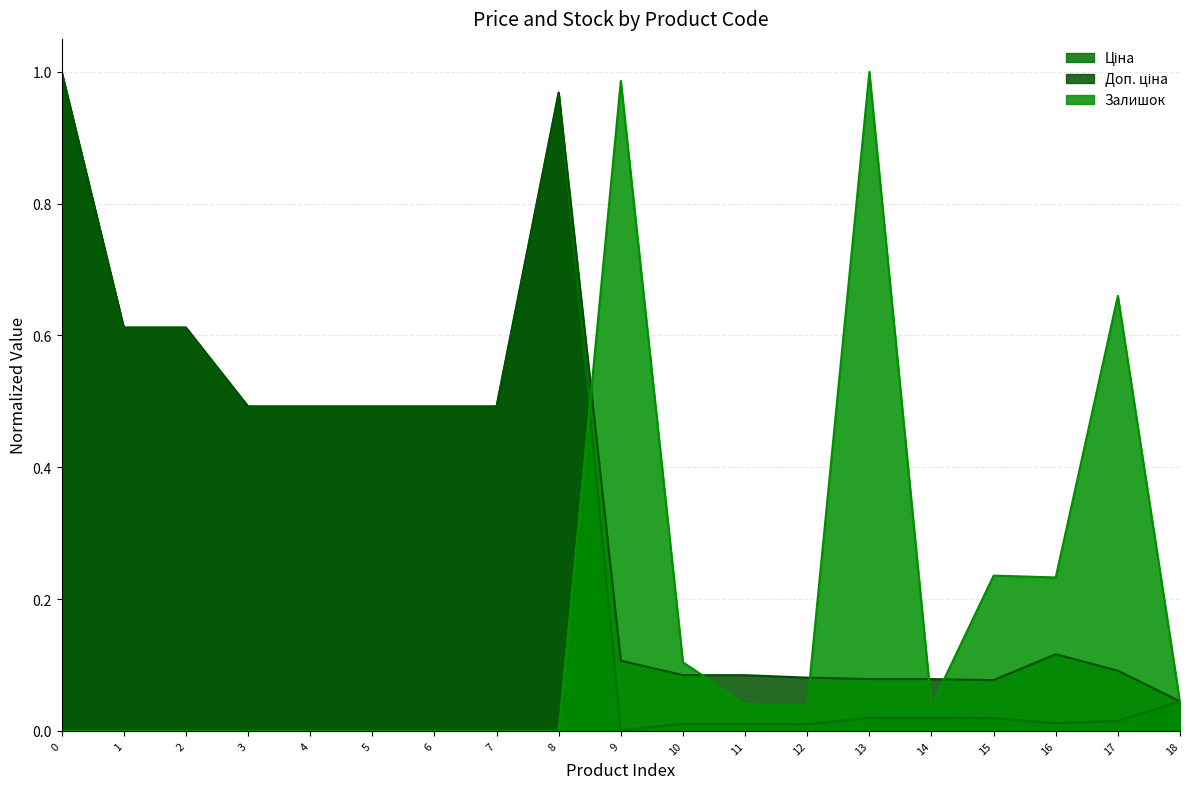

Between 4 and 9, which series saw the biggest shift?

Залишок